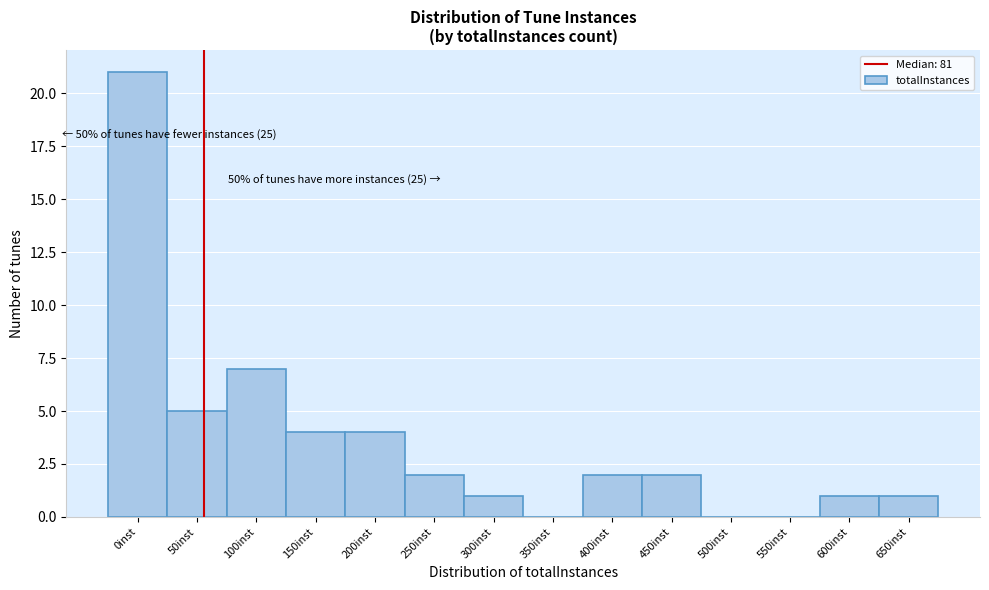

Reading left to right, list all the values displayed in this chart.

0inst=21	50inst=5	100inst=7	150inst=4	200inst=4	250inst=2	300inst=1	350inst=0	400inst=2	450inst=2	500inst=0	550inst=0	600inst=1	650inst=1